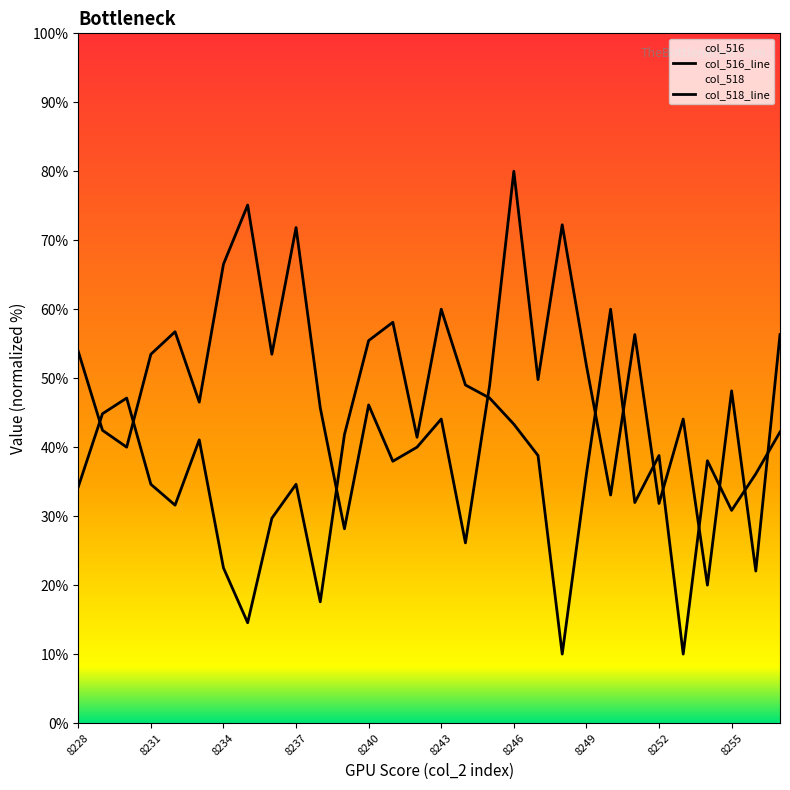

Rank the categories by value from highest to lowest.

8246, 8235, 8248, 8237, 8234, 8232, 8251, 8257, 8228, 8231, 8236, 8249, 8247, 8245, 8255, 8233, 8240, 8238, 8243, 8253, 8229, 8230, 8242, 8241, 8250, 8252, 8239, 8244, 8256, 8254